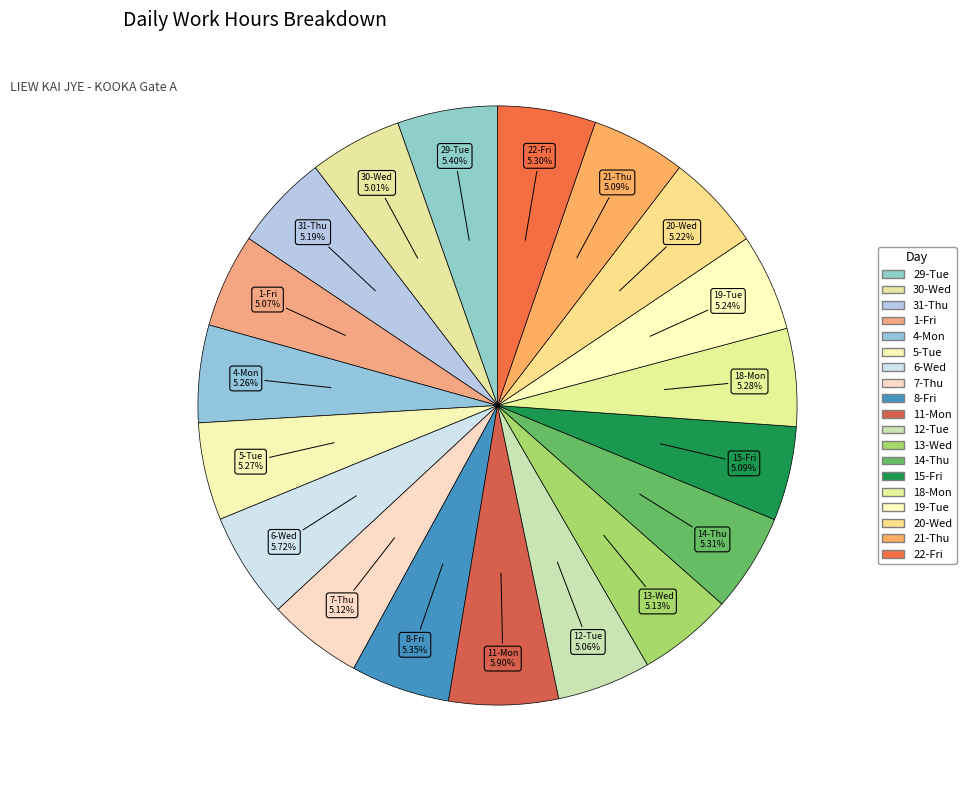

Is the sum of 5-Tue and 31-Thu greater than half?

No